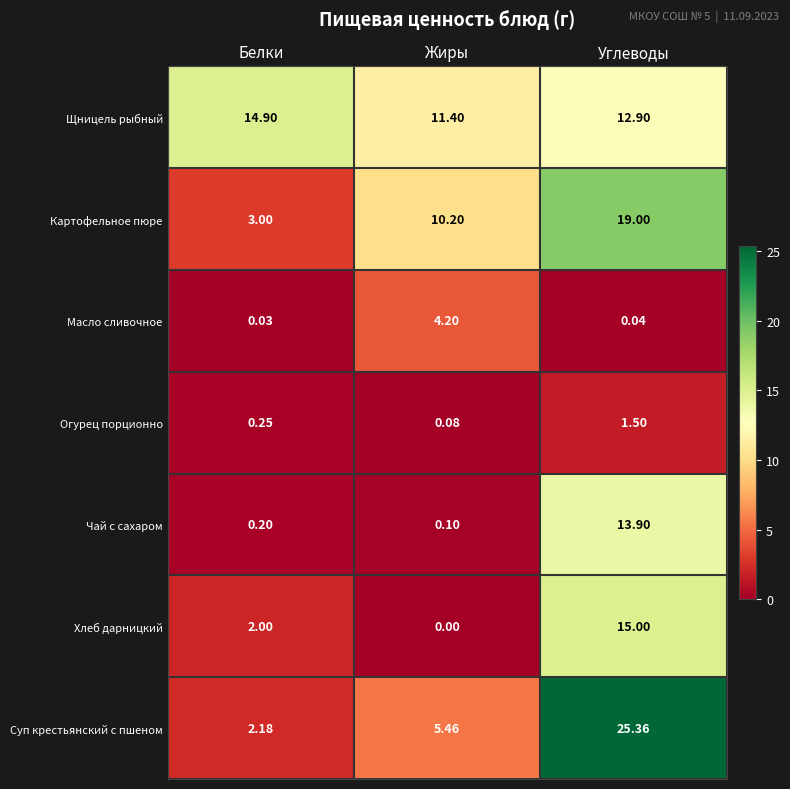

Between Белки and Углеводы, which series saw the biggest shift?

Суп крестьянский с пшеном